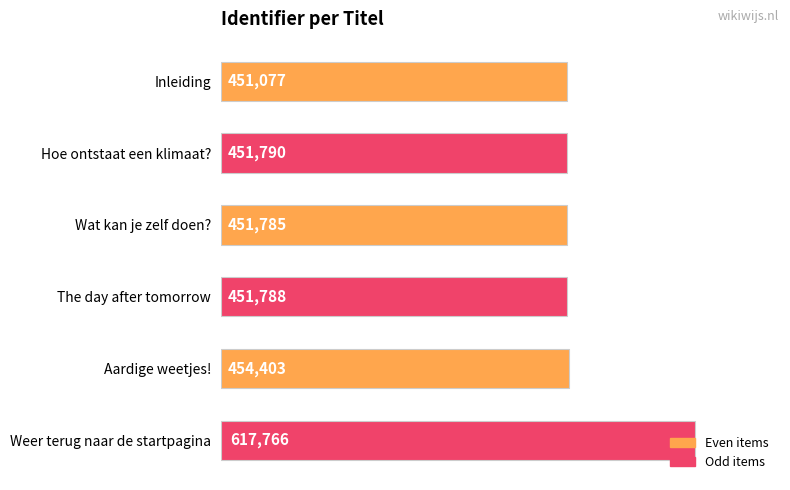

Read the value at Aardige weetjes!, to the nearest 50.

454400